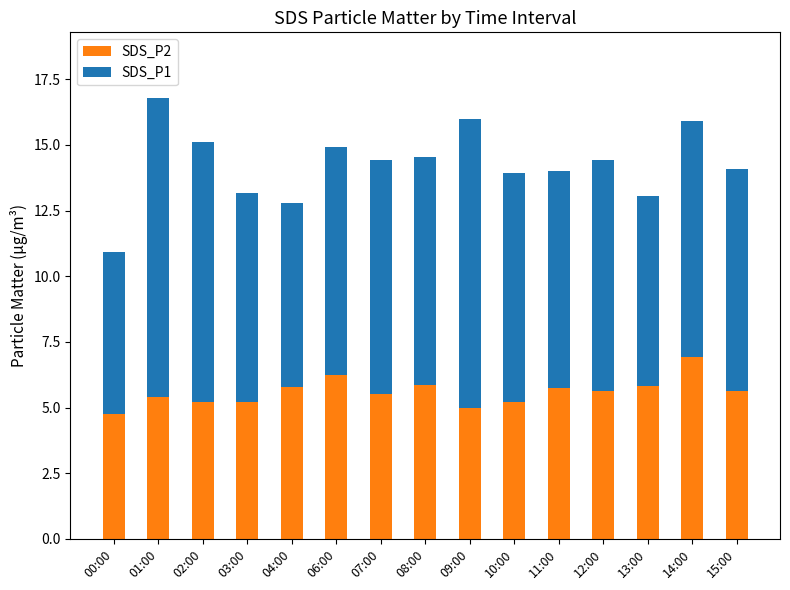

Count the number of data series in this chart.

2